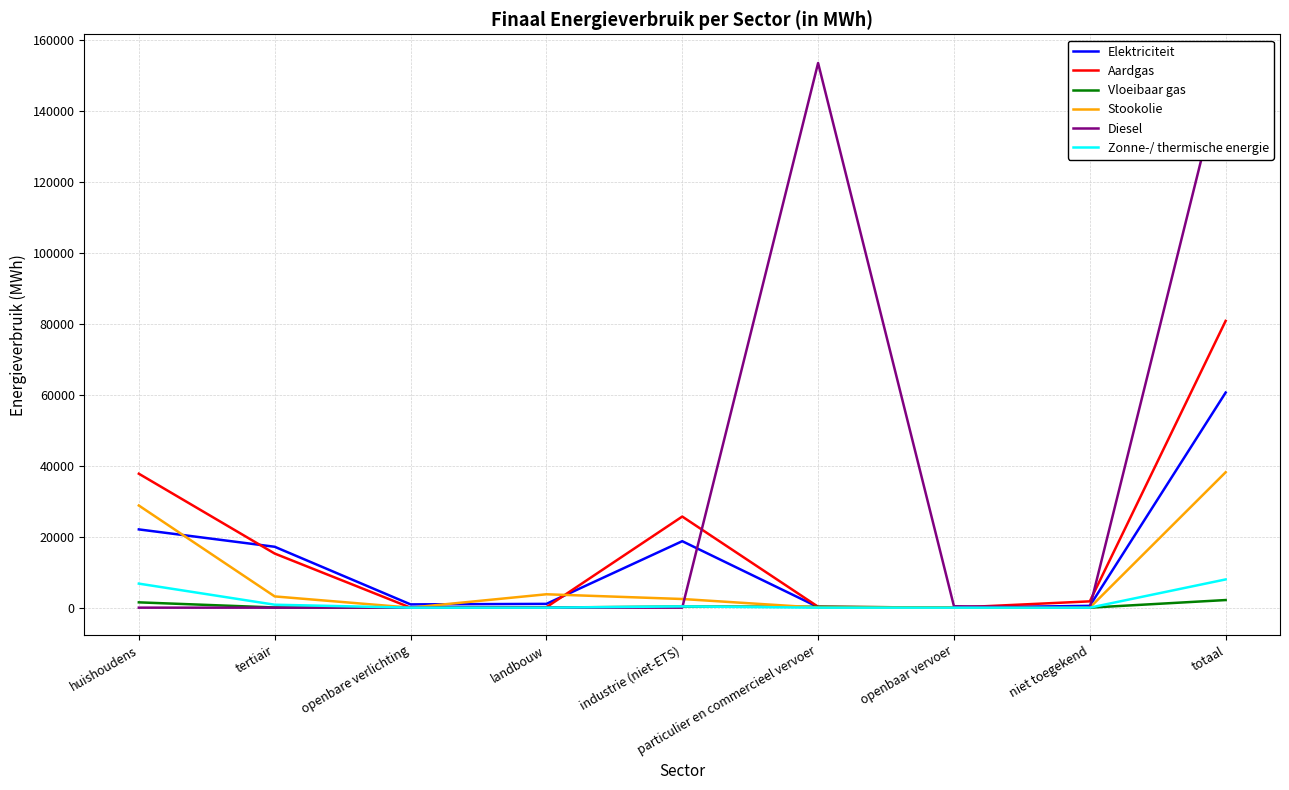

Which series changed the most between tertiair and openbaar vervoer?

Elektriciteit